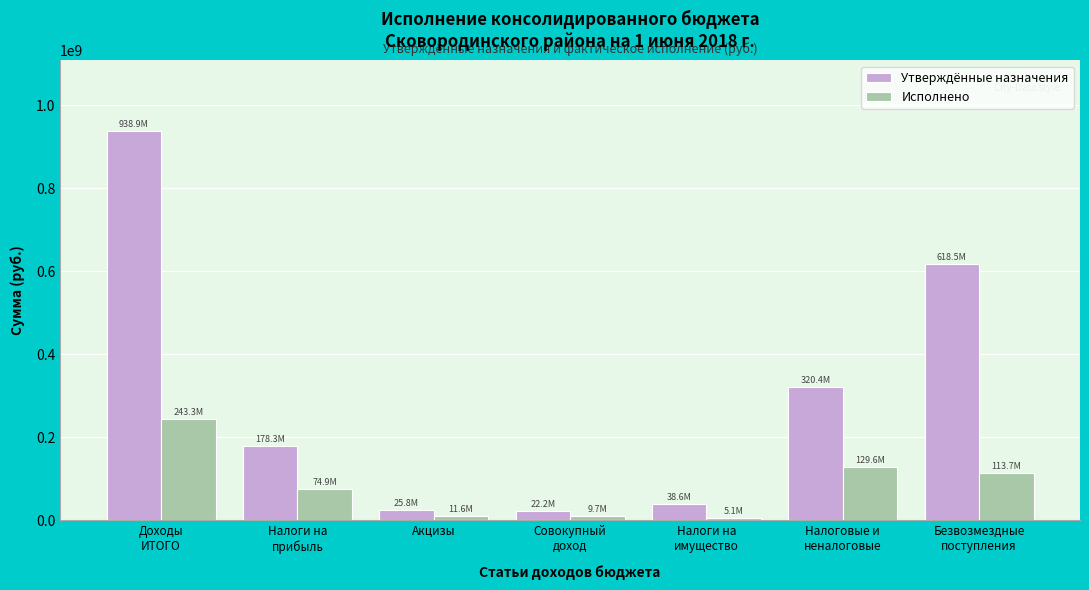

List the series in order of their peak value, lowest first.

Исполнено, Утверждённые назначения